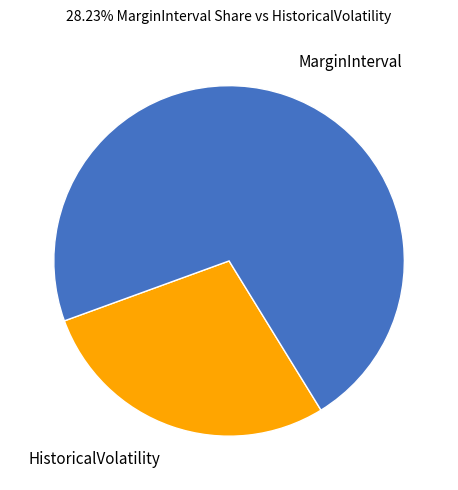

Does any single category account for the majority?

Yes